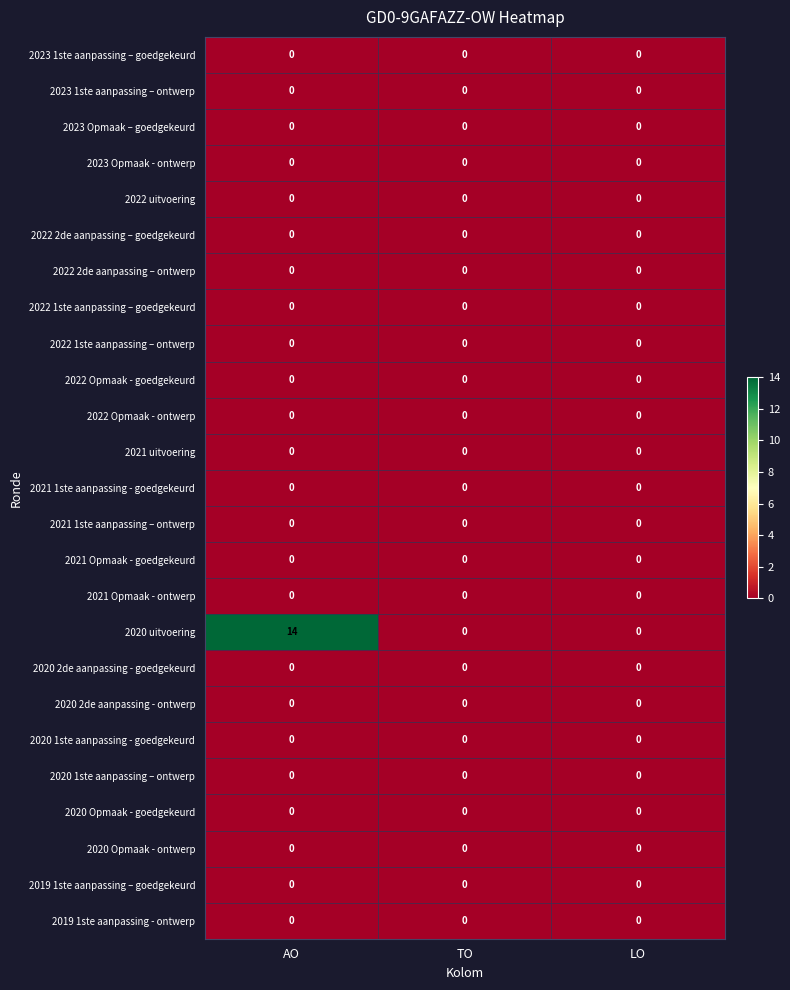

What is the average value of the 2020 uitvoering series?

5